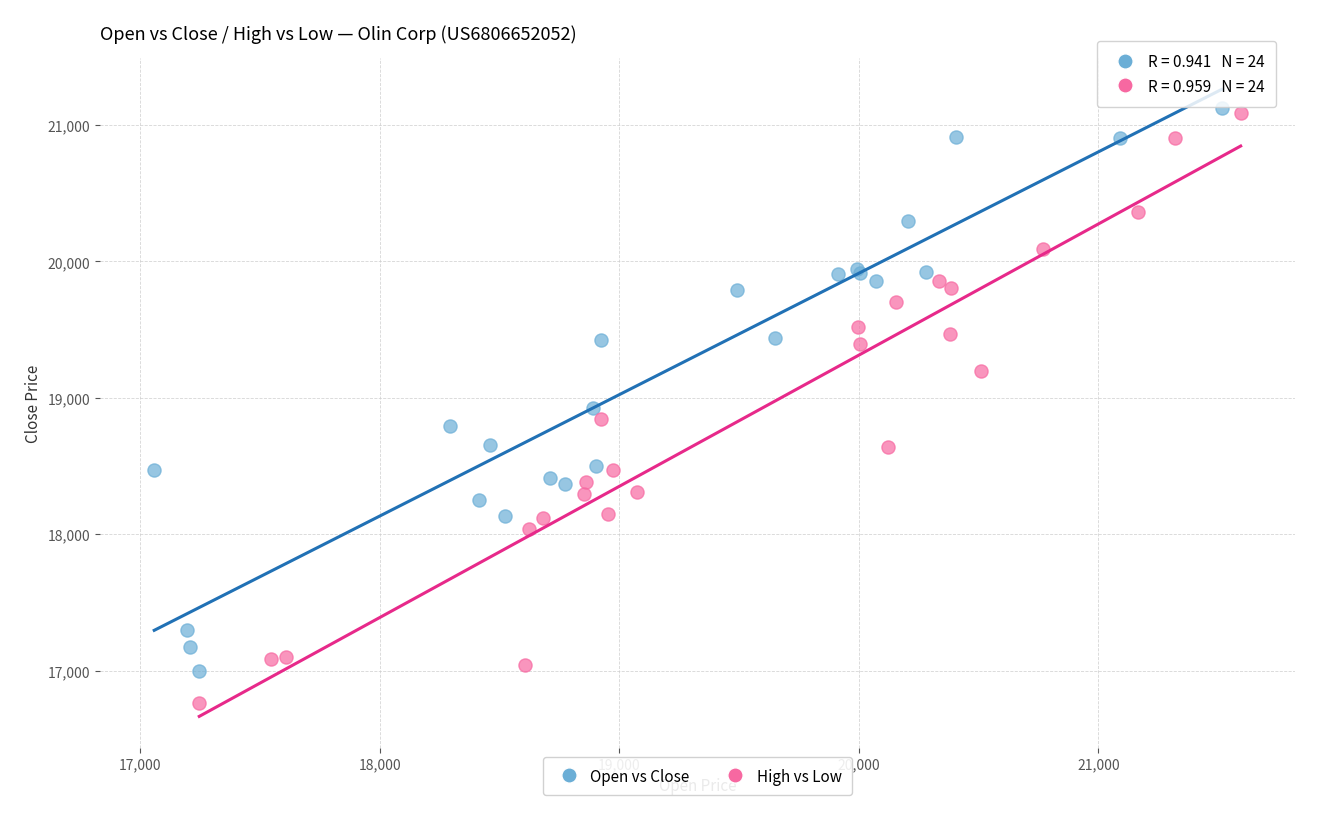

Which series reaches the minimum Y coordinate?

High vs Low